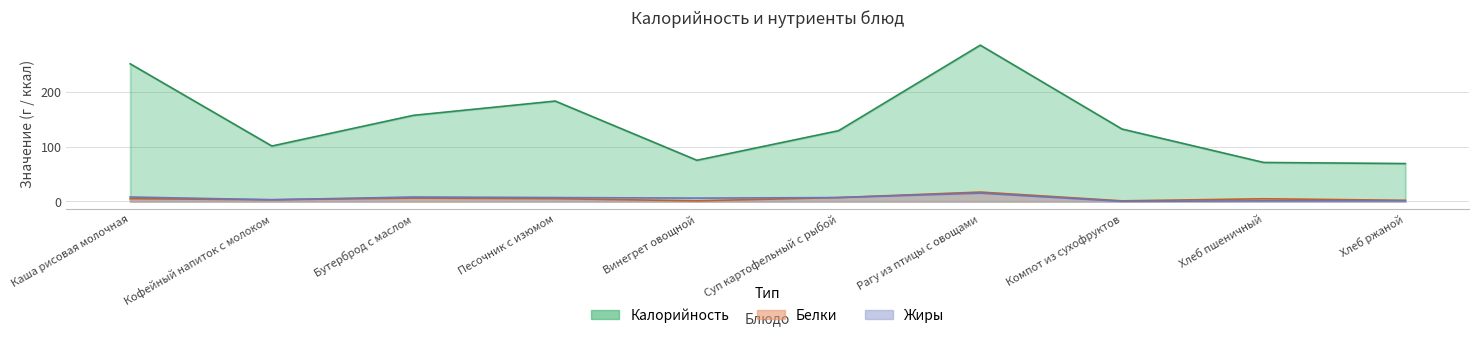

What is the total value across all series at Суп картофельный с рыбой?

143.0